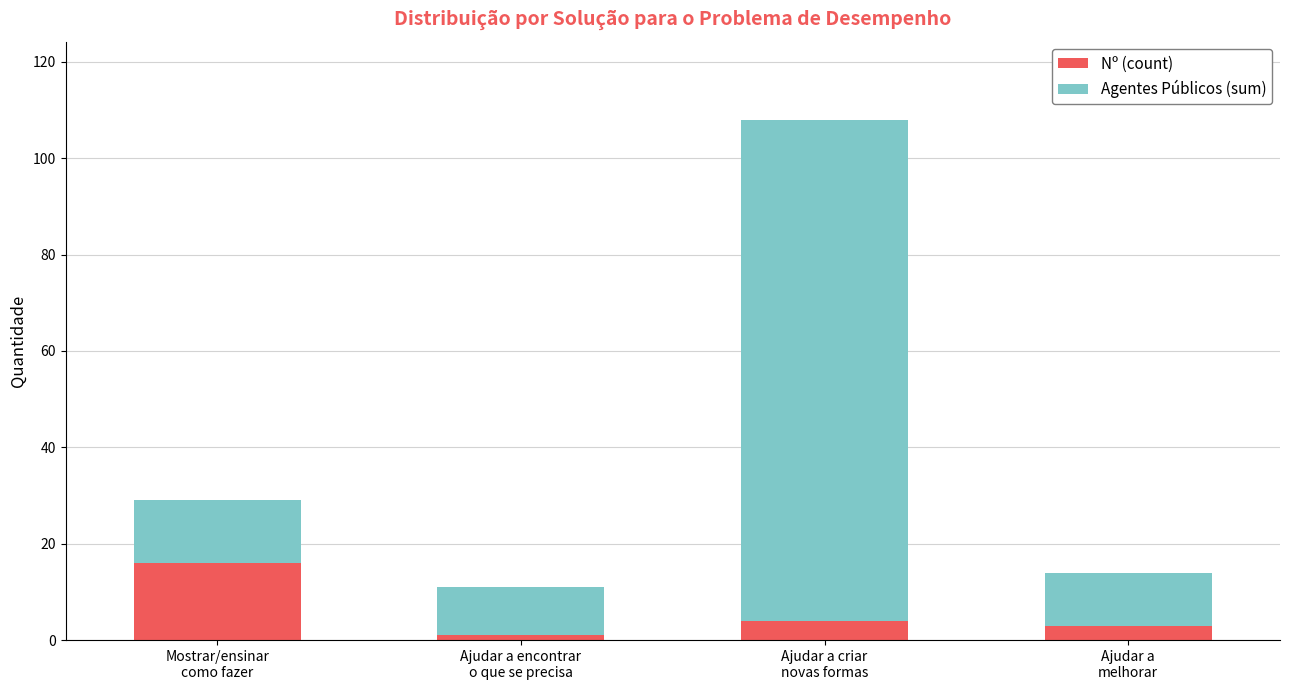

At which category is the sum across all series the highest?

Ajudar a criar
novas formas